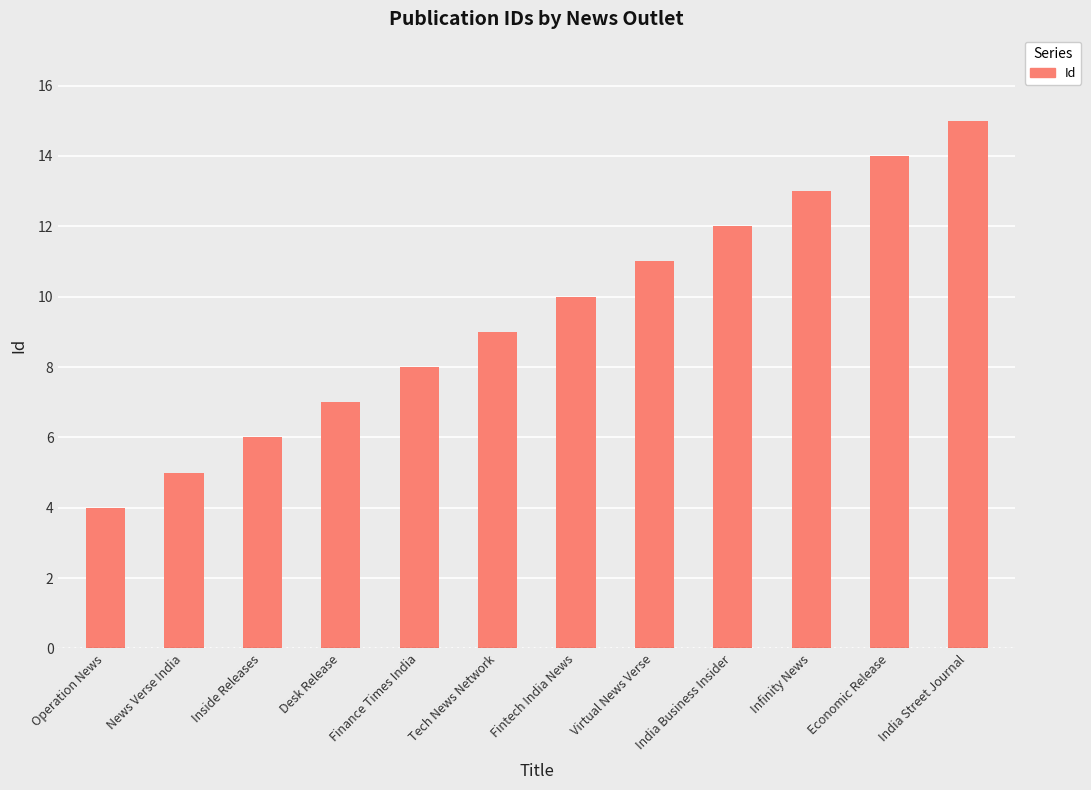

The chart shows a value of 3 at Desk Release. True or false?

False